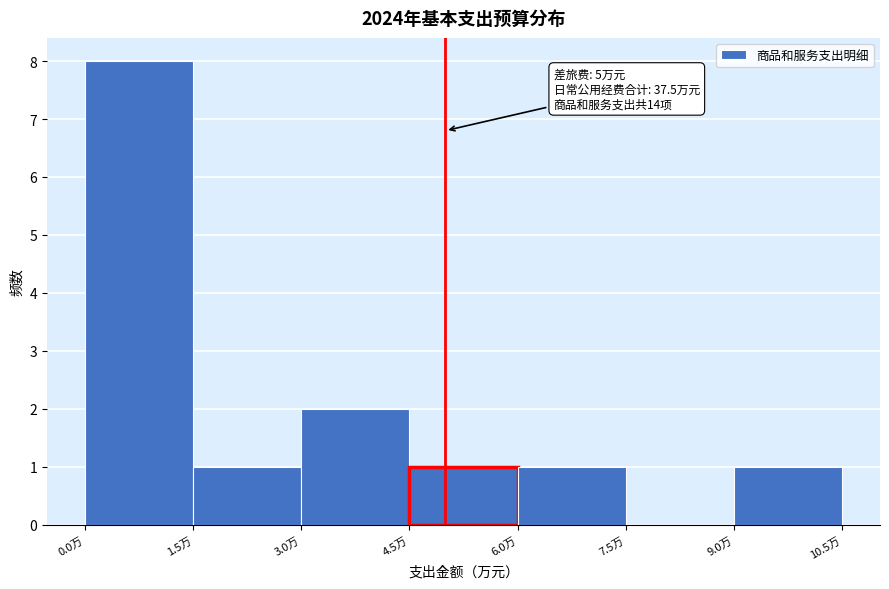

Over which range of the x-axis is the bar tallest?

0.0 to 1.5